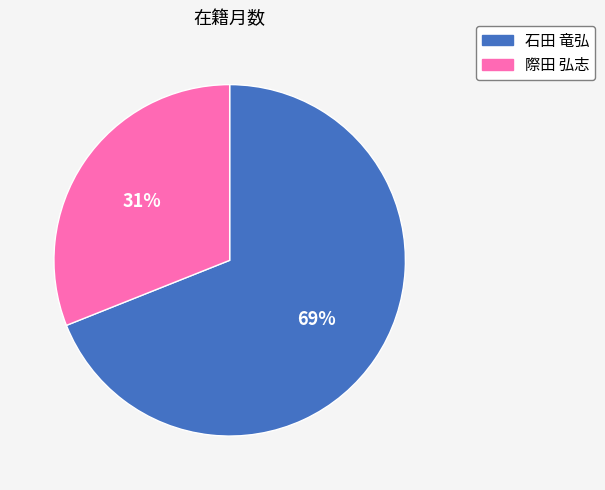

The 石田 竜弘 slice represents 54% of the pie. True or false?

False